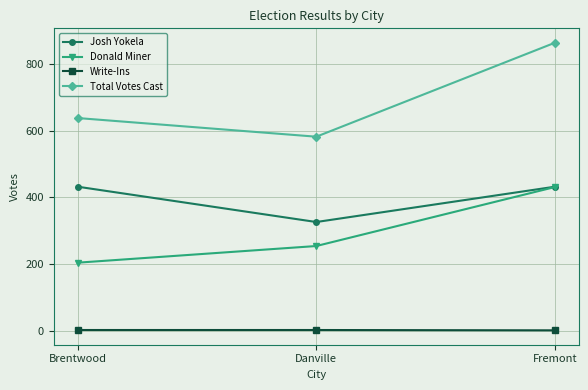

Which series has the widest spread of values?

Total Votes Cast